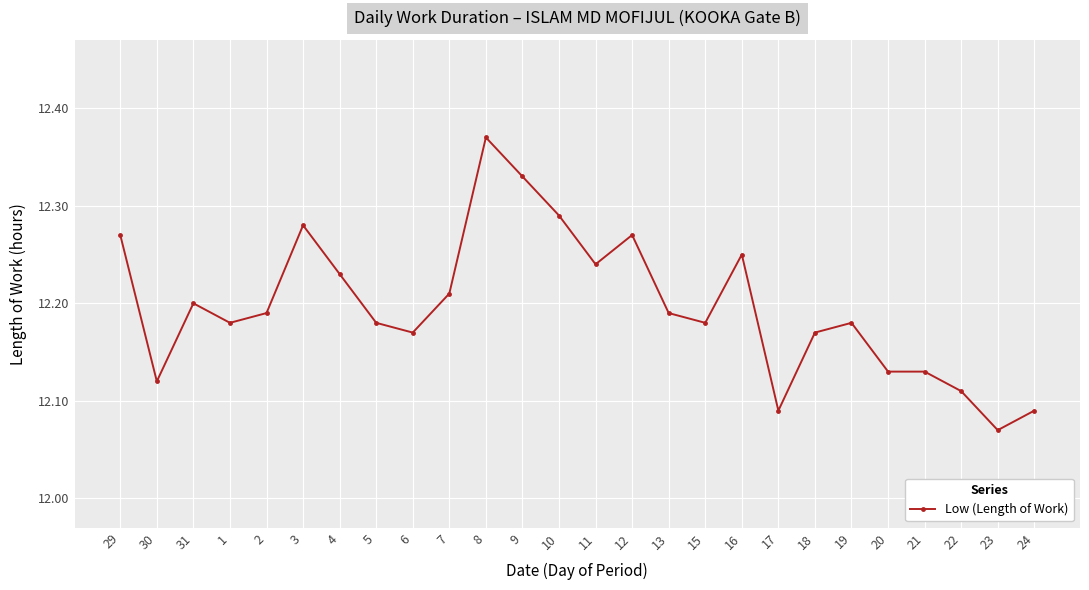

What is the difference between the values at 17 and 13?

0.1